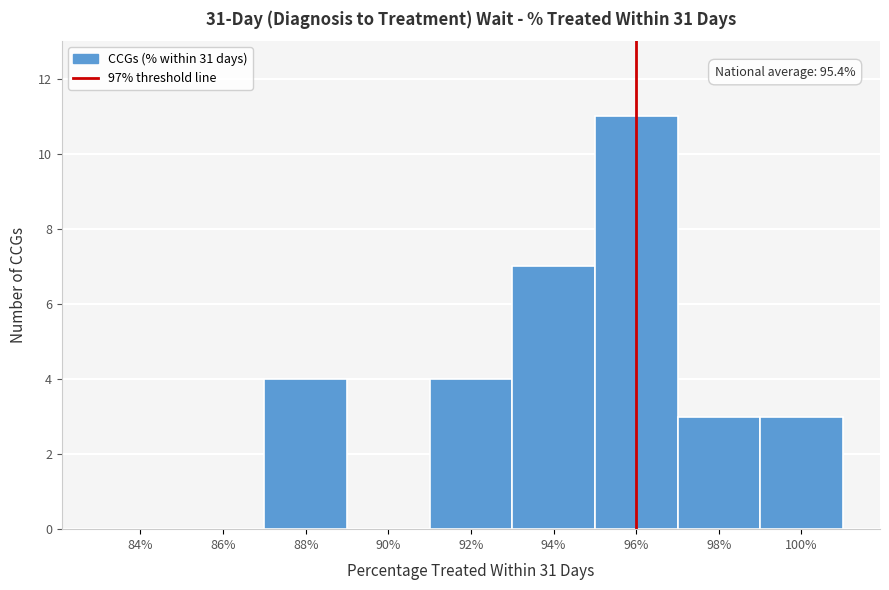

Reading left to right, list all the values displayed in this chart.

84%=0	86%=0	88%=4	90%=0	92%=4	94%=7	96%=11	98%=3	100%=3